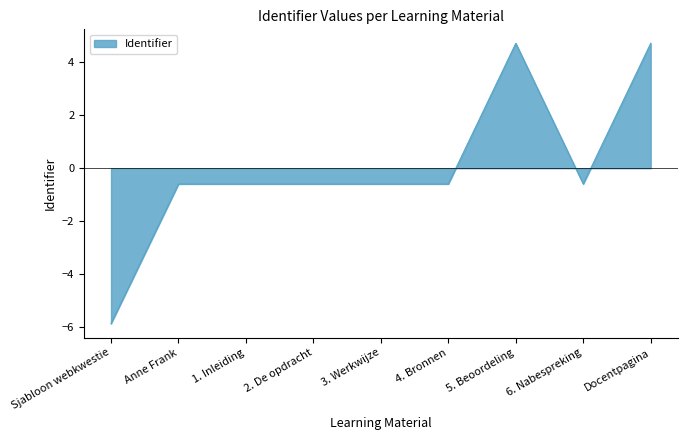

What is the change in value from 6. Nabespreking to Docentpagina?

+5.3